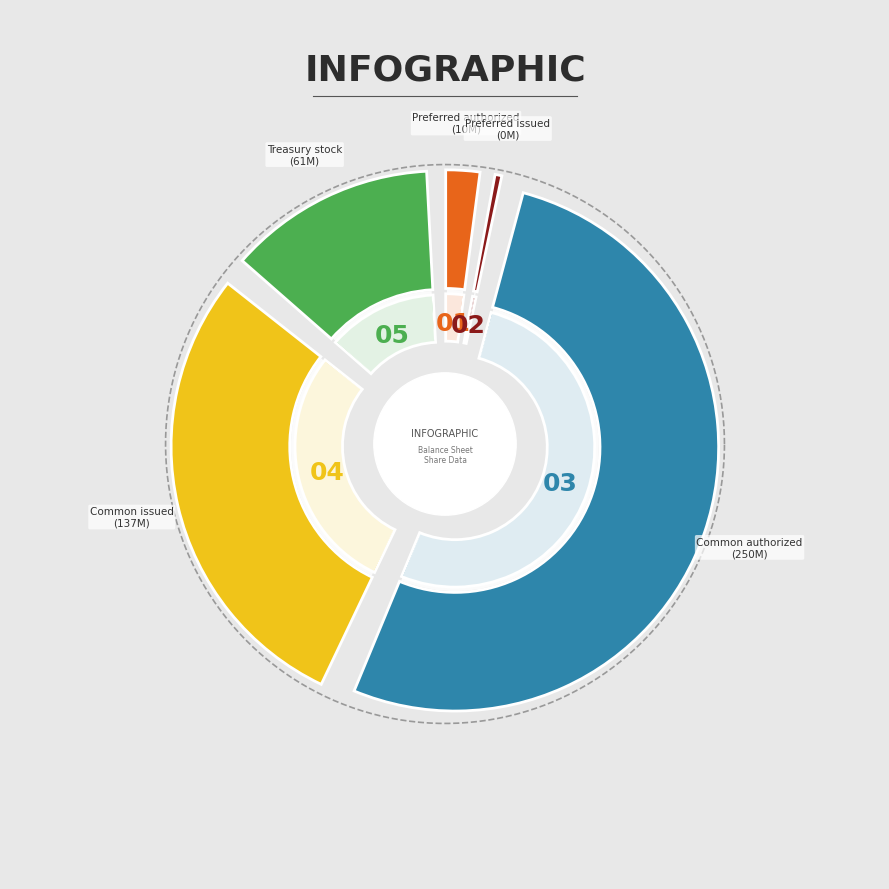

What is the largest slice in the pie chart?

Common stock, shares authorized